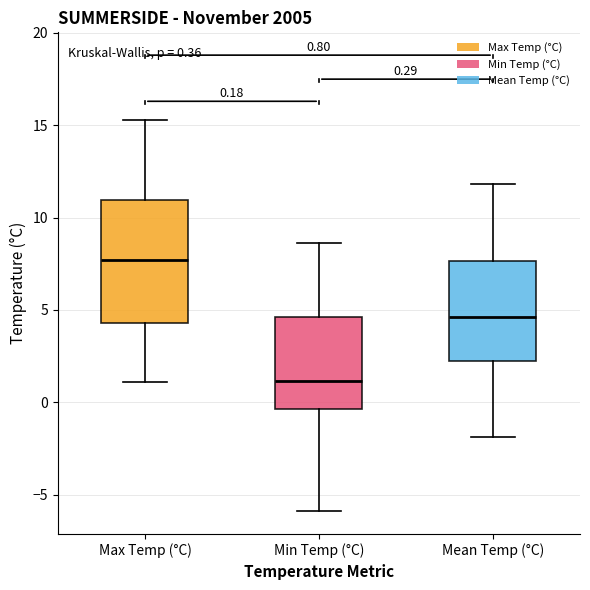

Which box is the tallest, from its lower edge to its upper edge?

Max Temp (°C)